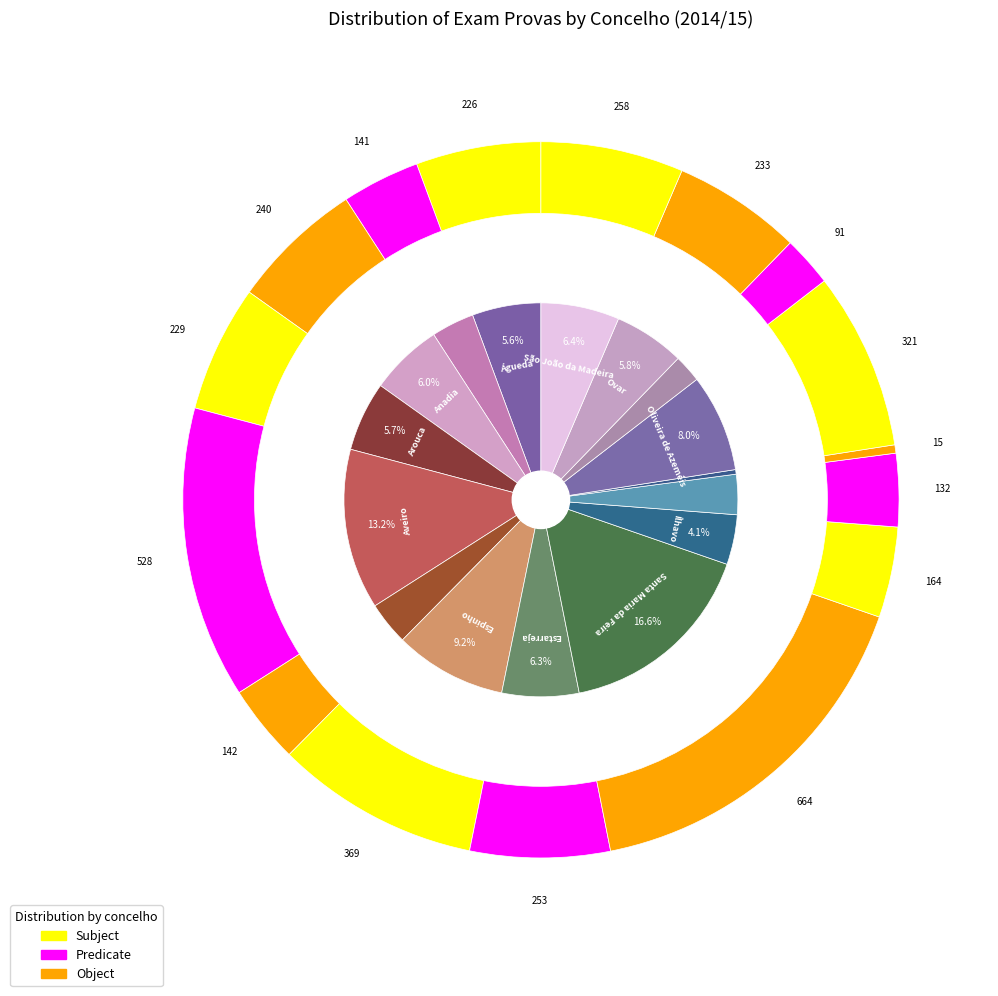

To the nearest percent, what is the average slice percentage?

6%